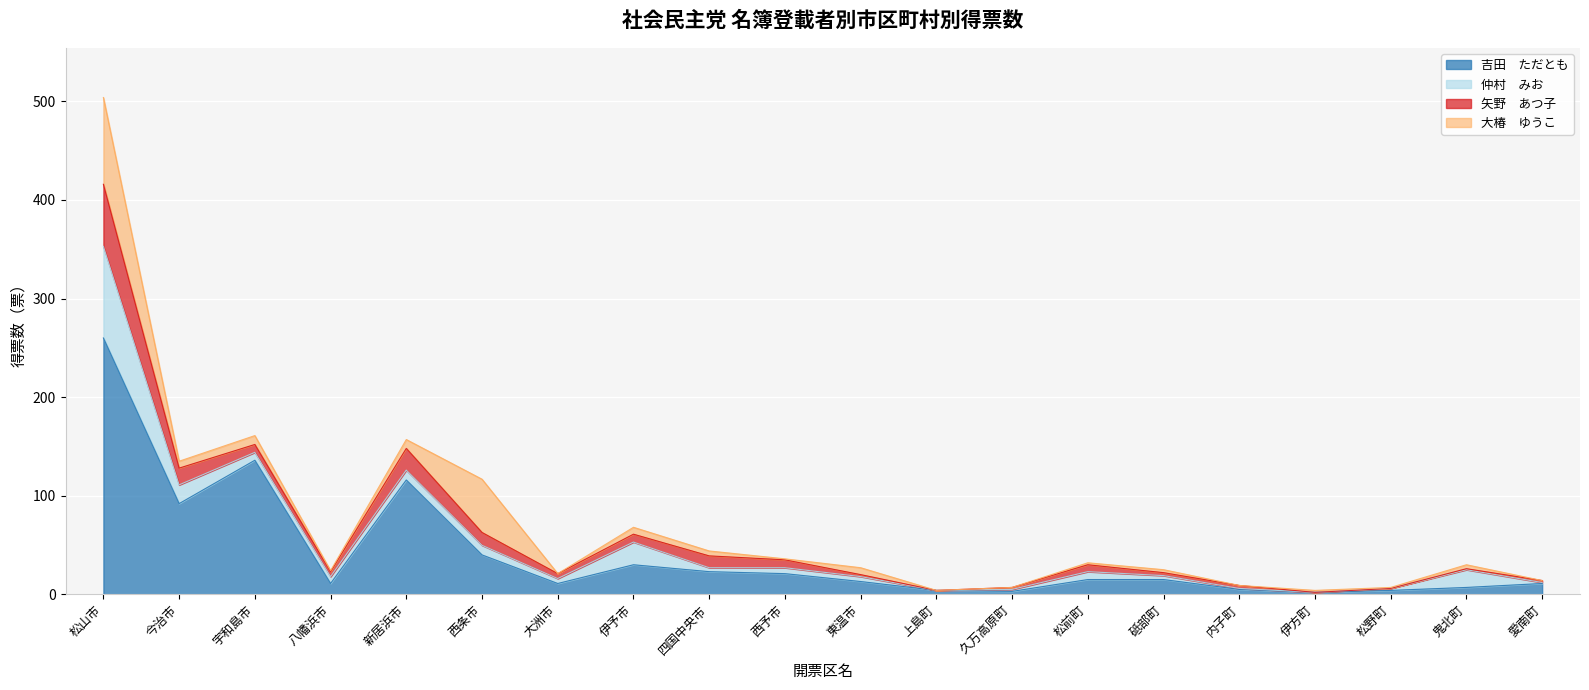

Where is the first local minimum for 大椿　ゆうこ?

今治市